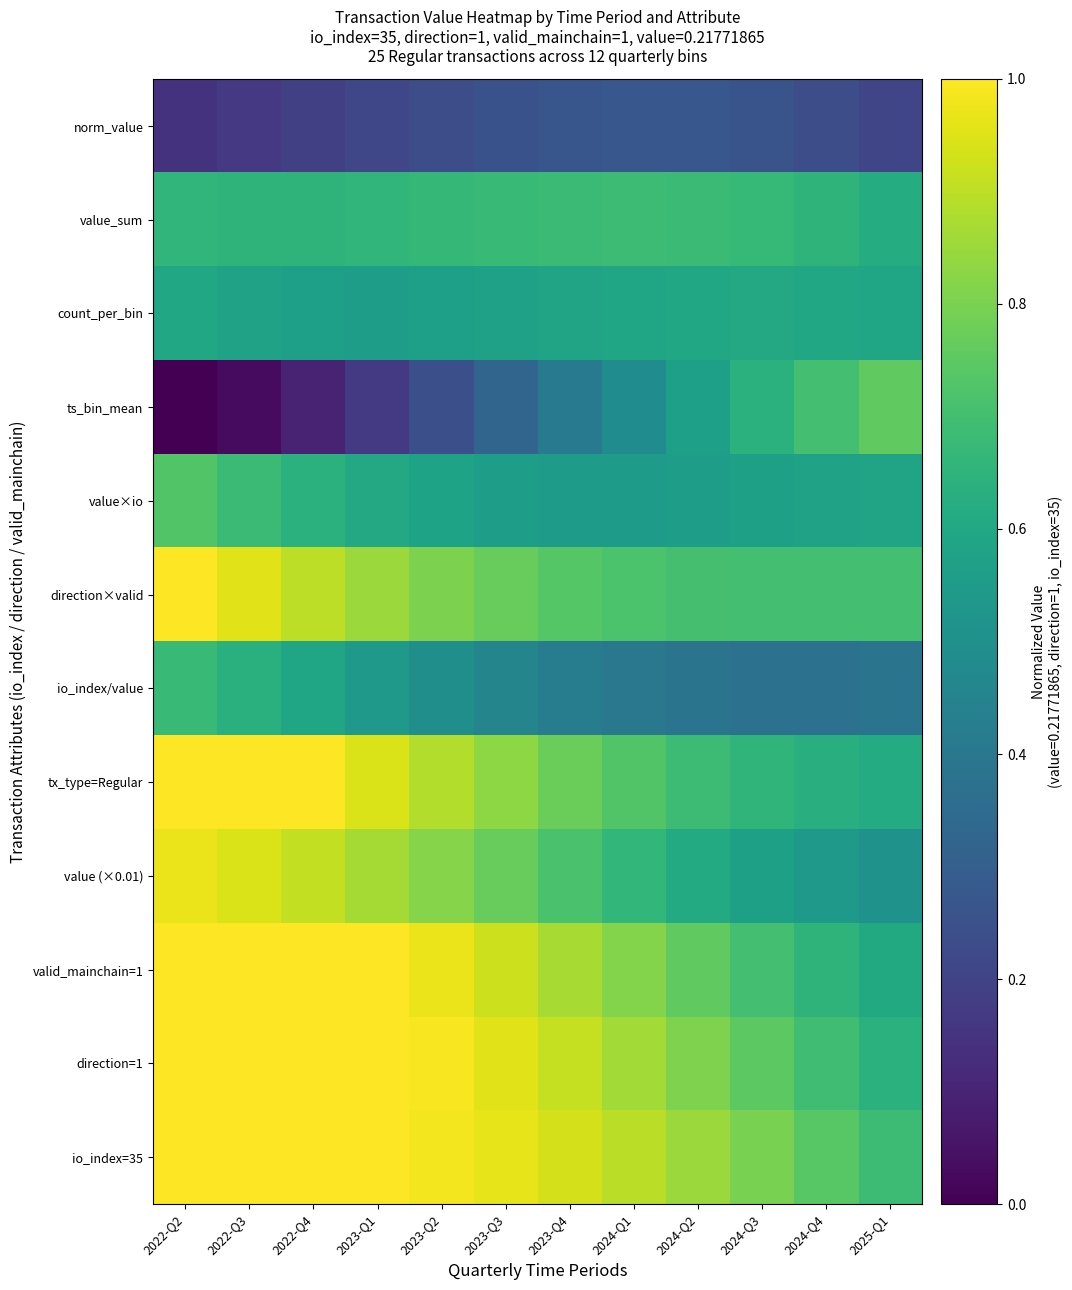

What is the greatest value displayed?

1.0